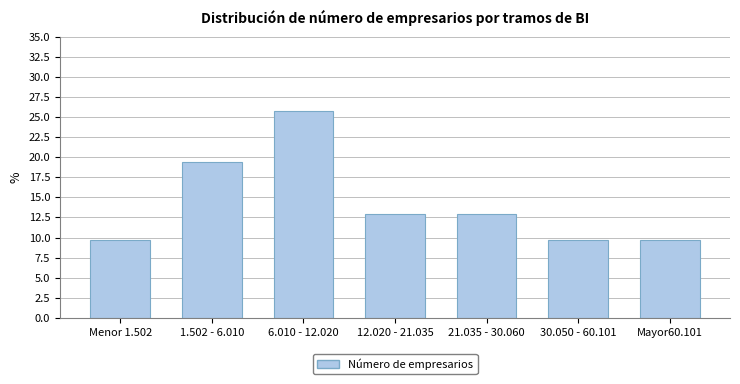

Reading right to left, list all the values displayed in this chart.

9.7	9.7	12.9	12.9	25.8	19.4	9.7